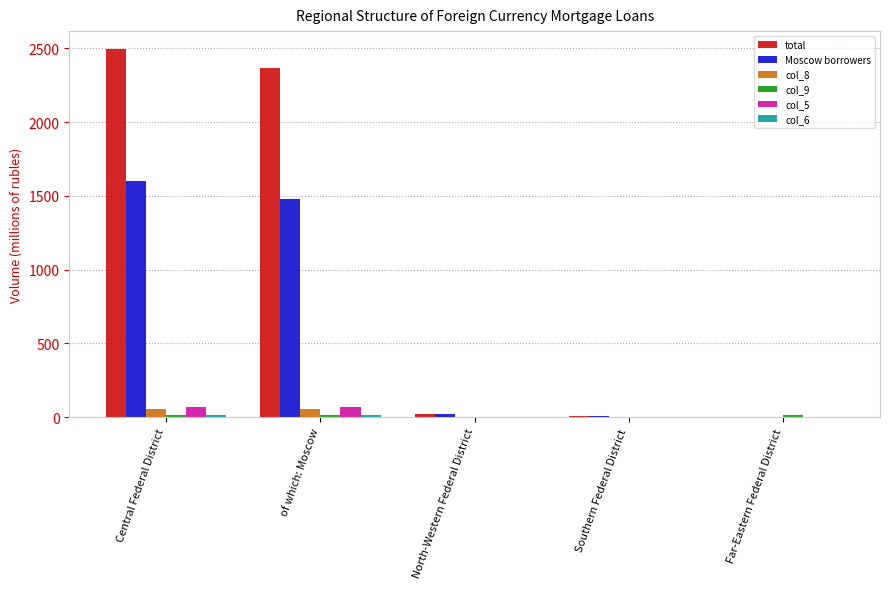

Between of which: Moscow and Far-Eastern Federal District, which series saw the biggest shift?

total